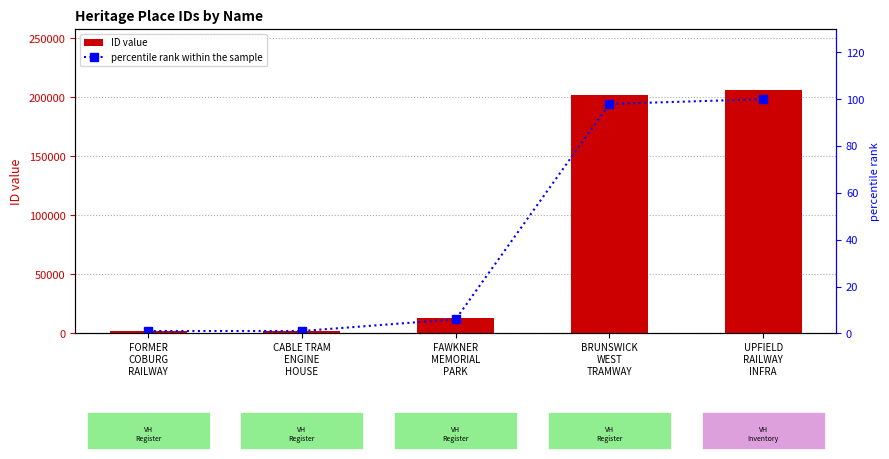

What is the value of the percentile rank within the sample bar at the 3rd from the left?

6